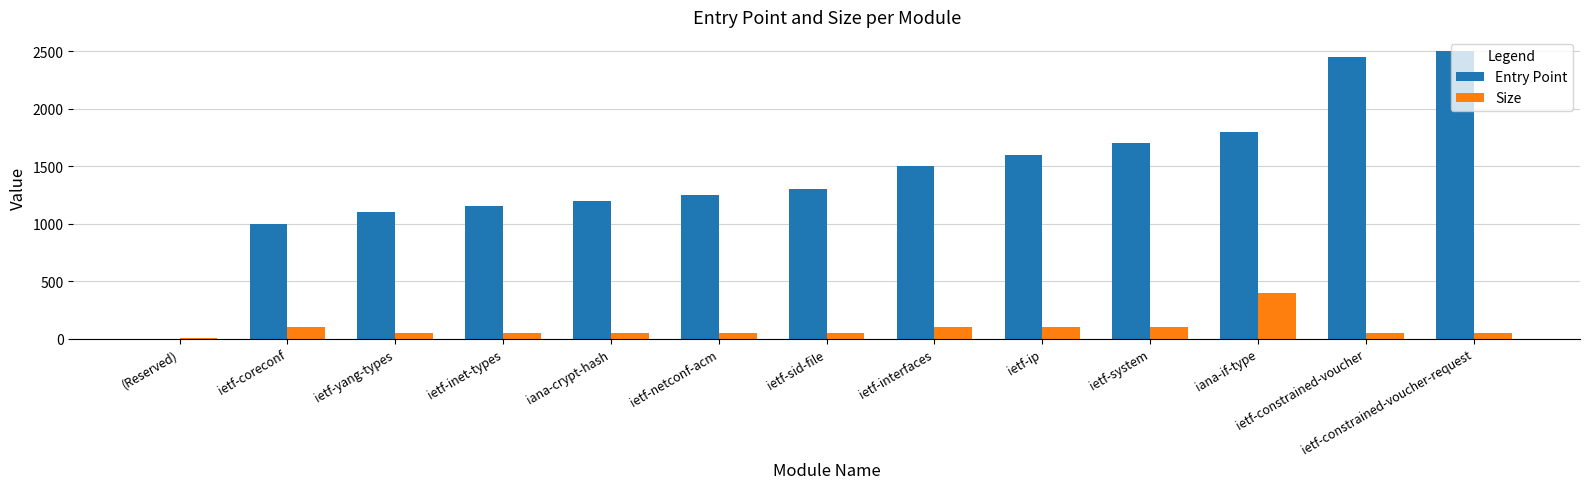

What is the total value across all series at iana-if-type?

2200